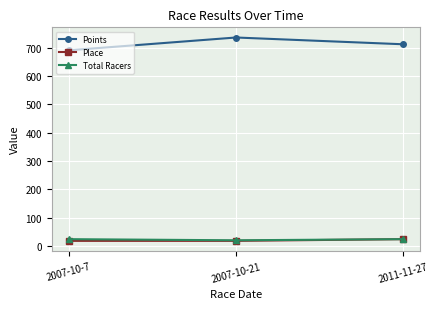

The value of Place at 2007-10-7 is 18.0. True or false?

True